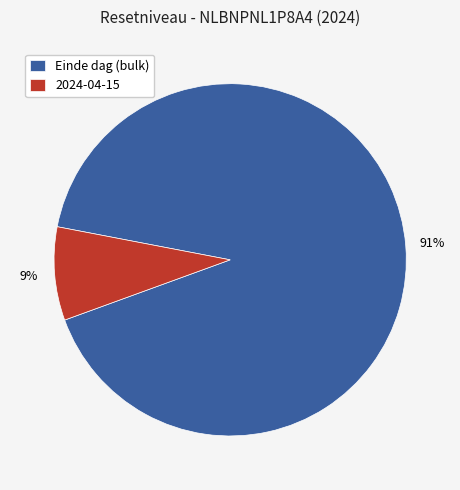

Is there any slice that represents more than half of the pie?

Yes